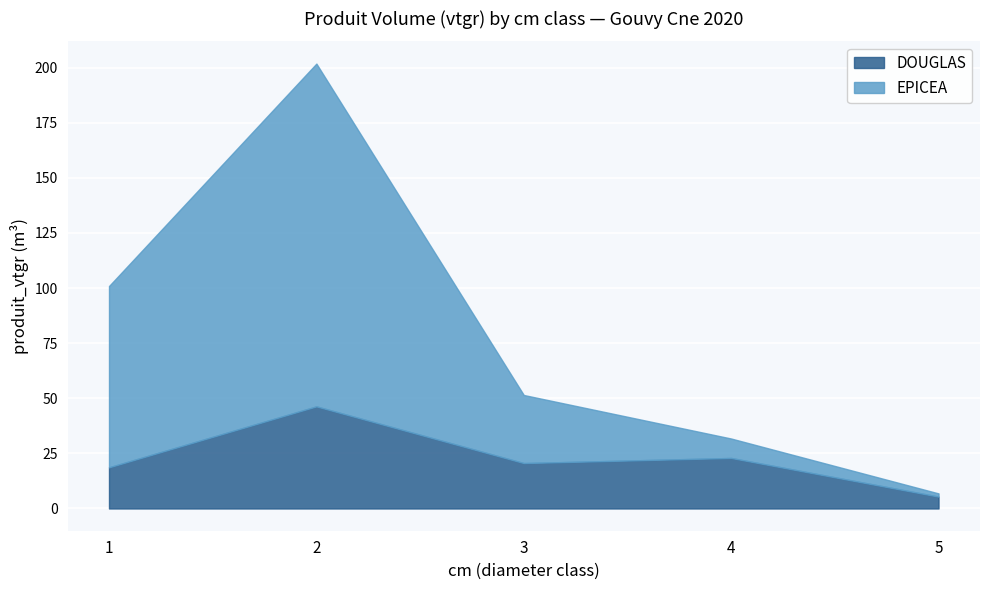

How many distinct data groups are displayed?

2